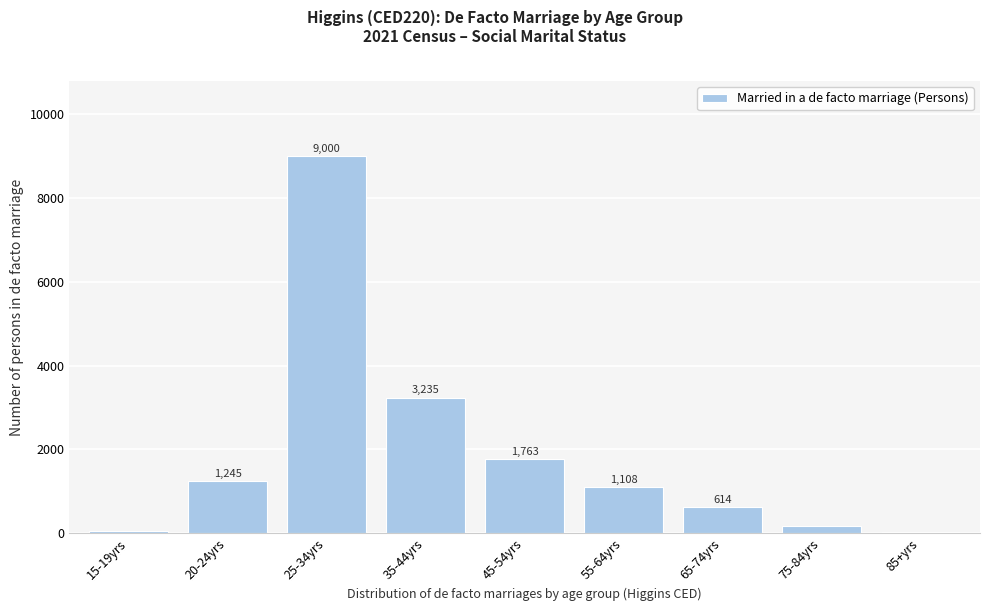

Reading right to left, list all the values displayed in this chart.

85+yrs=29	75-84yrs=169	65-74yrs=614	55-64yrs=1108	45-54yrs=1763	35-44yrs=3235	25-34yrs=9000	20-24yrs=1245	15-19yrs=47